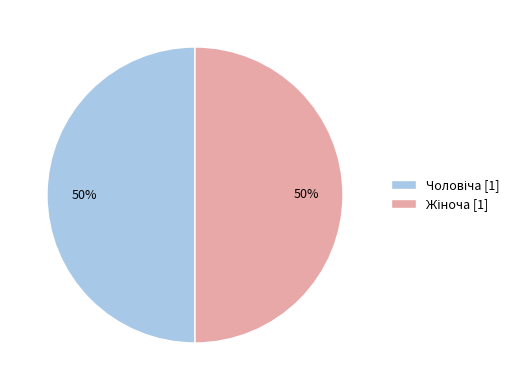

To the nearest percent, what is the average slice percentage?

50%